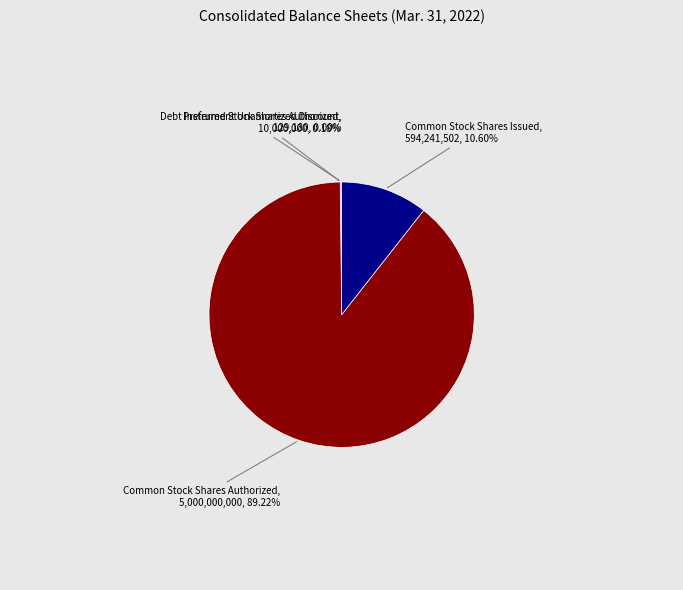

Which category has the biggest portion of the pie?

Common Stock Shares Authorized